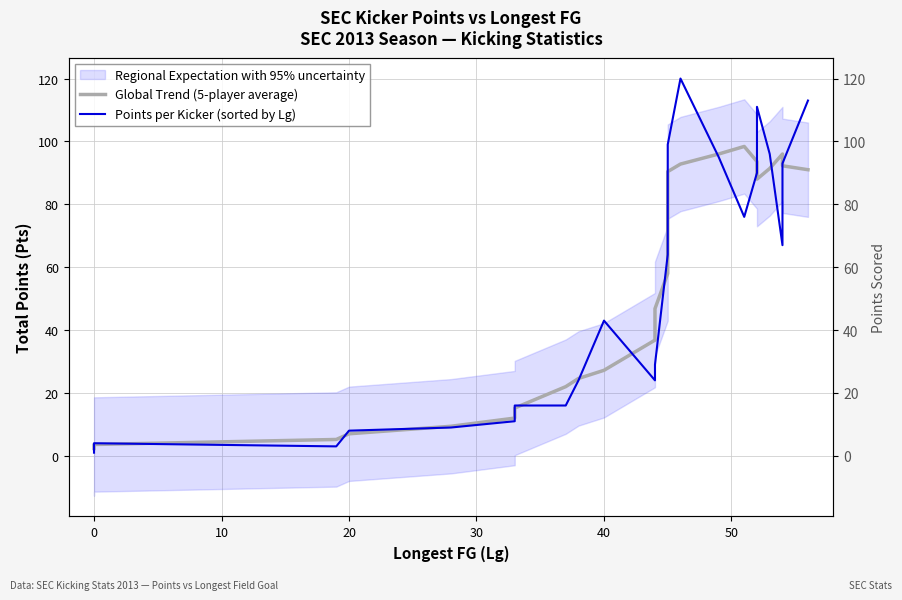

True or false: Global Trend (5-player average) has a value of 6.3 at 0.

False